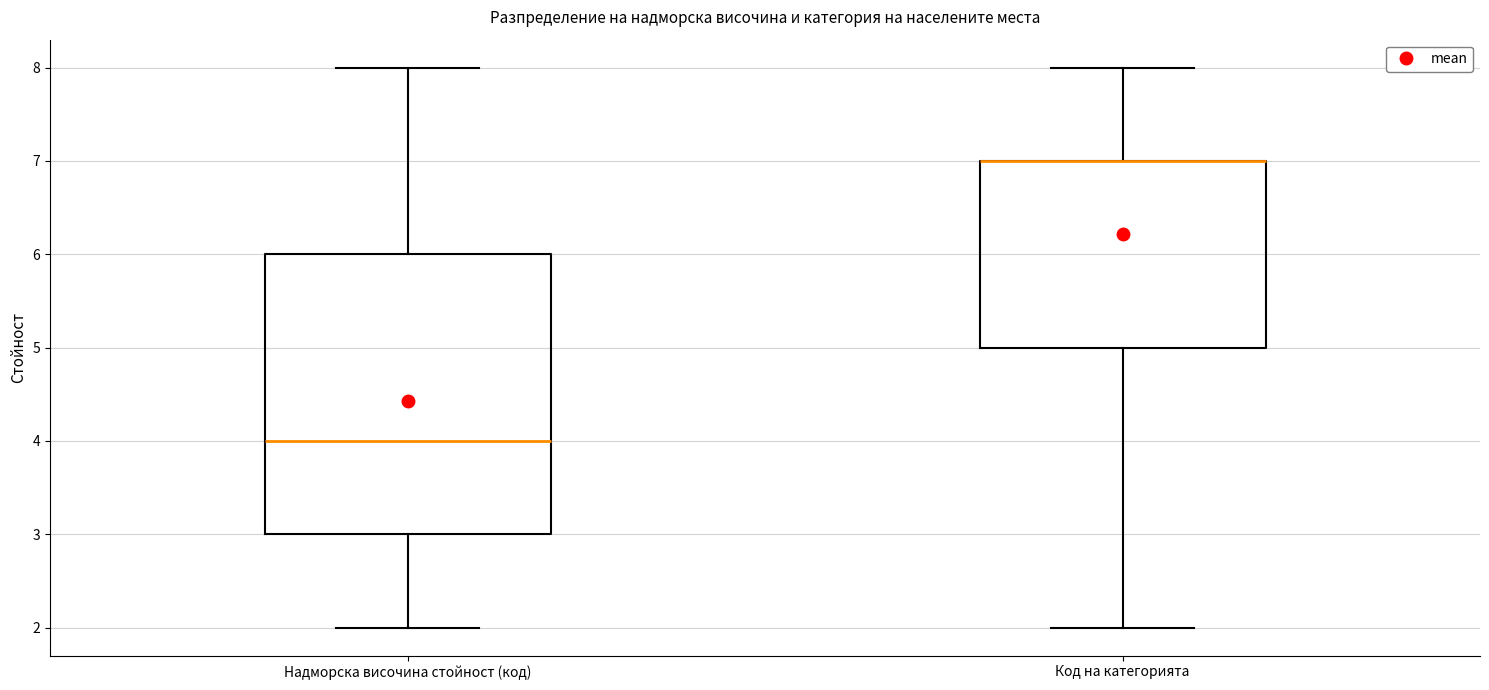

Reading left to right, read every box against the y-axis: the position of its median line, the range the box covers, and the ends of its whiskers. The values are not printed on the chart, so give them approximately, as read against the axis.

Надморска височина стойност (код): median 4, box 3 to 6, whiskers 2 to 8
Код на категорията: median 7 (drawn on the box's upper edge), box 5 to 7, whiskers 2 to 8